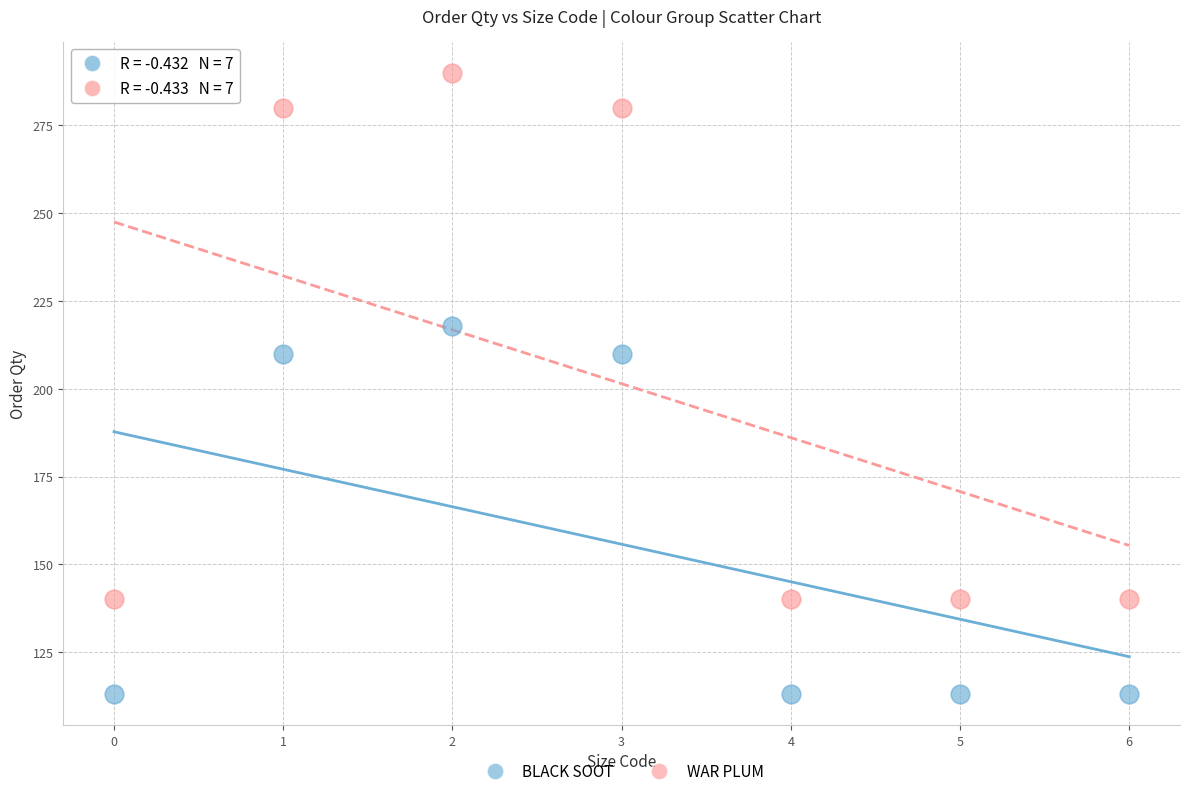

Which series has the widest spread of Y values?

WAR PLUM